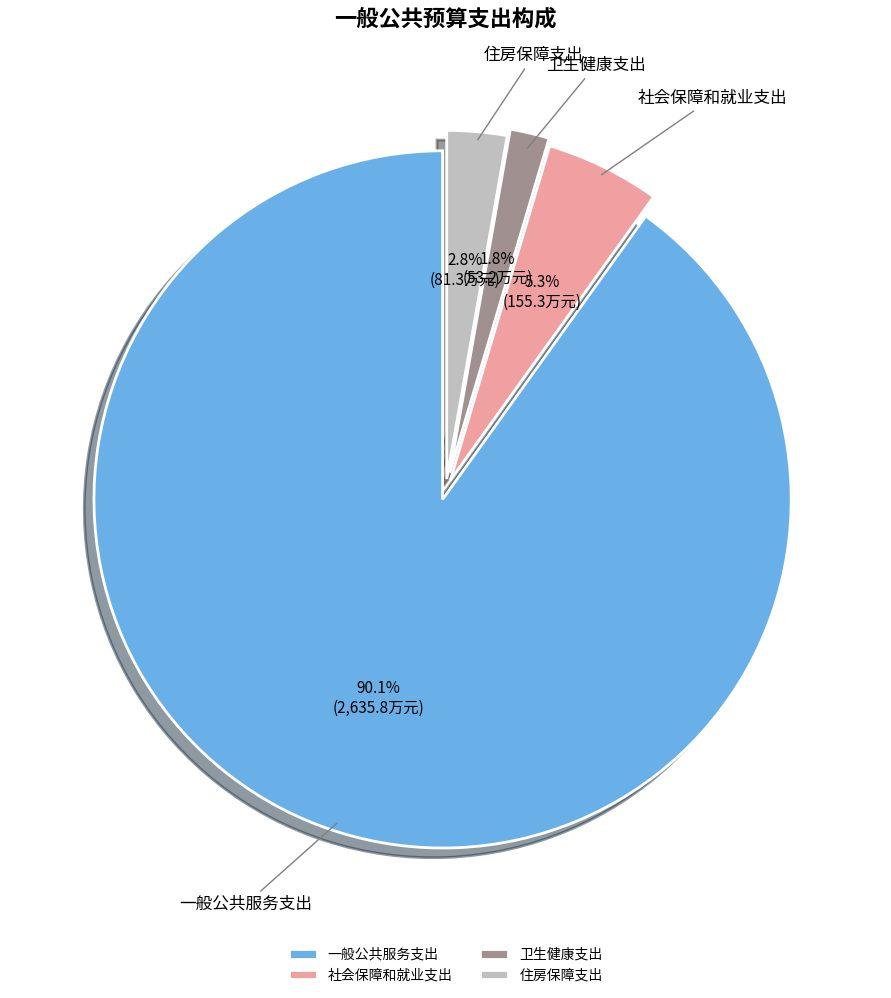

Which has a higher value, 卫生健康支出 or 住房保障支出?

住房保障支出